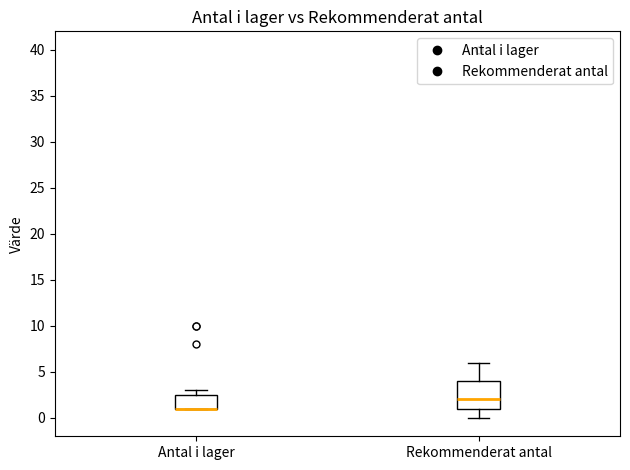

Where is the lower edge of the box for Rekommenderat antal on the y-axis? The values are not printed on the chart, so give them approximately, as read against the axis.

1.0